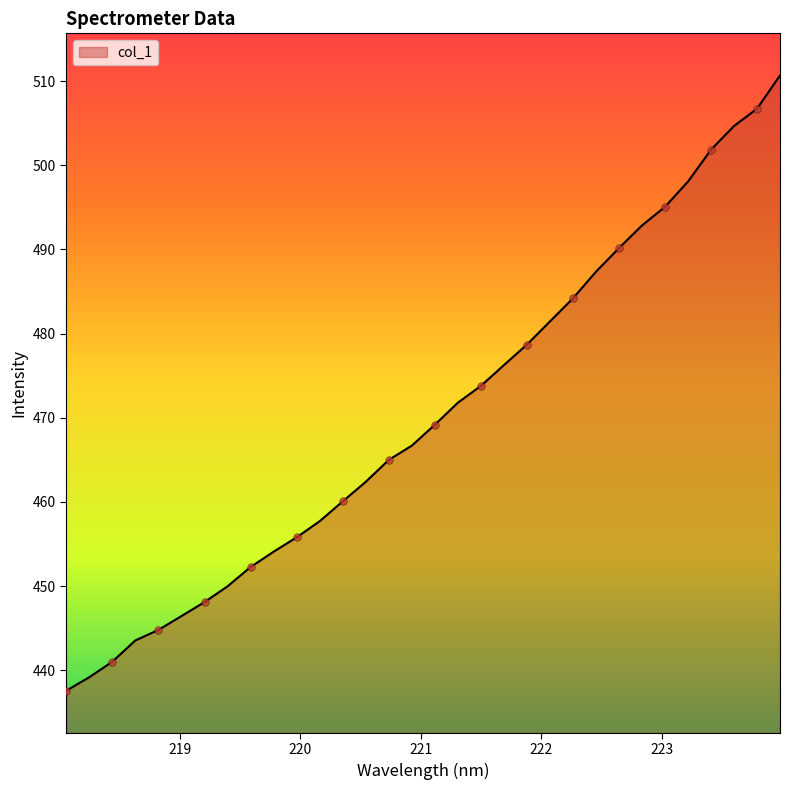

What is the greatest value displayed?

510.7